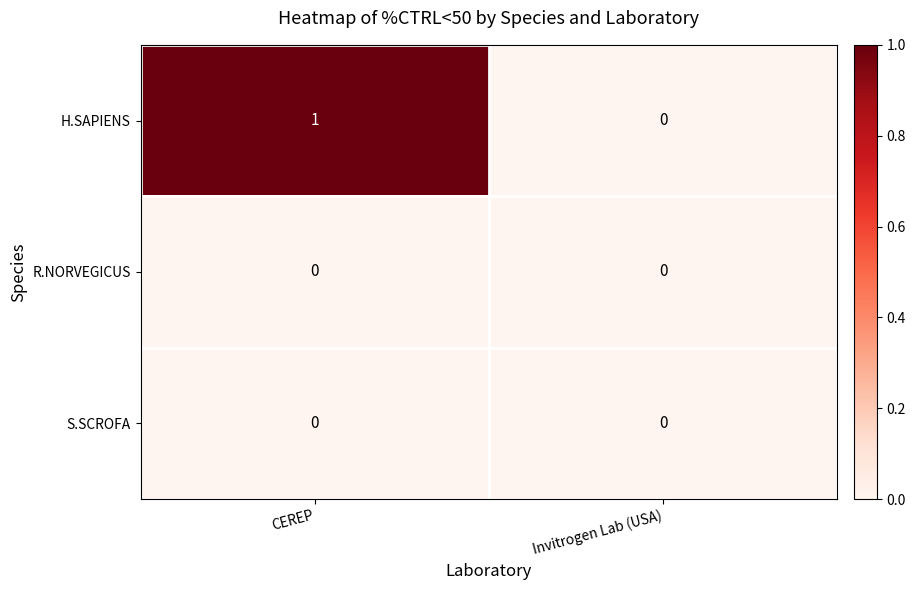

At which category is the sum across all series the highest?

CEREP